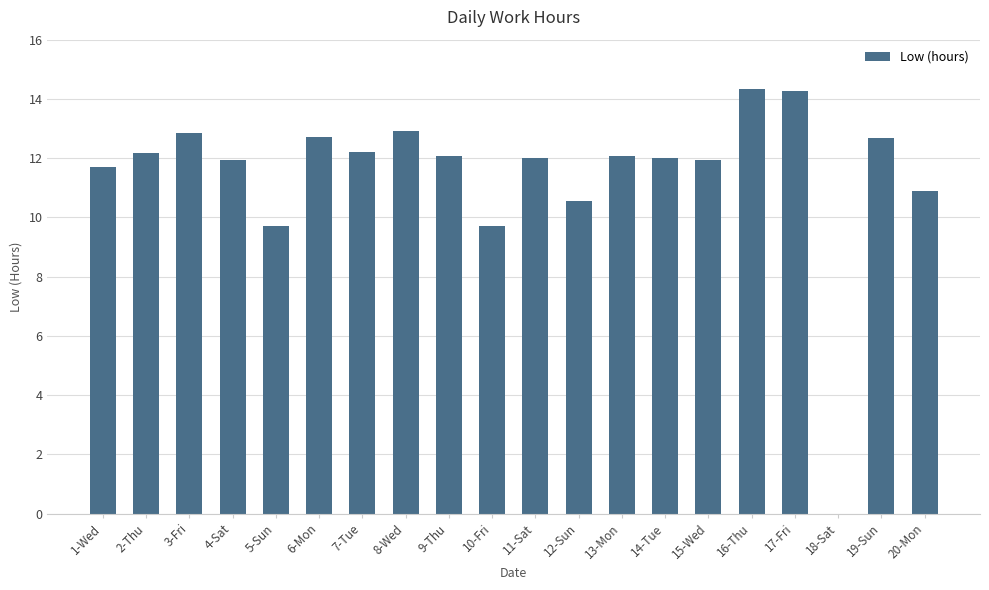

What is the change in value from 2-Thu to 10-Fri?

-2.5